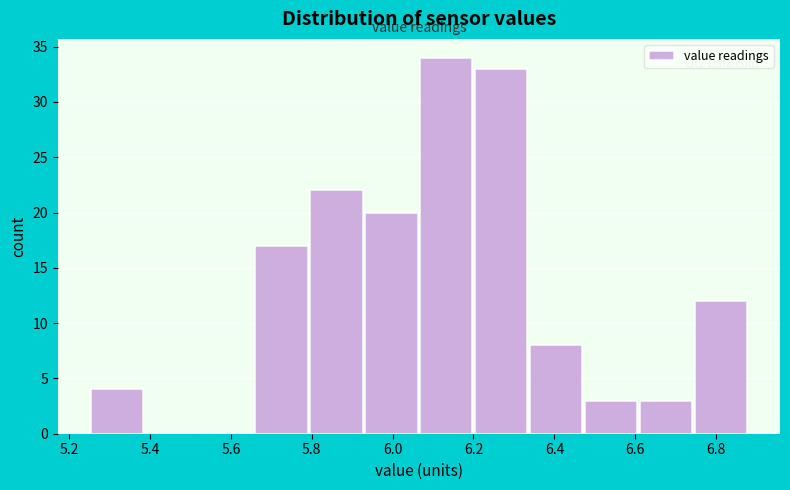

Which range on the x-axis has the tallest bar?

6.06 to 6.20